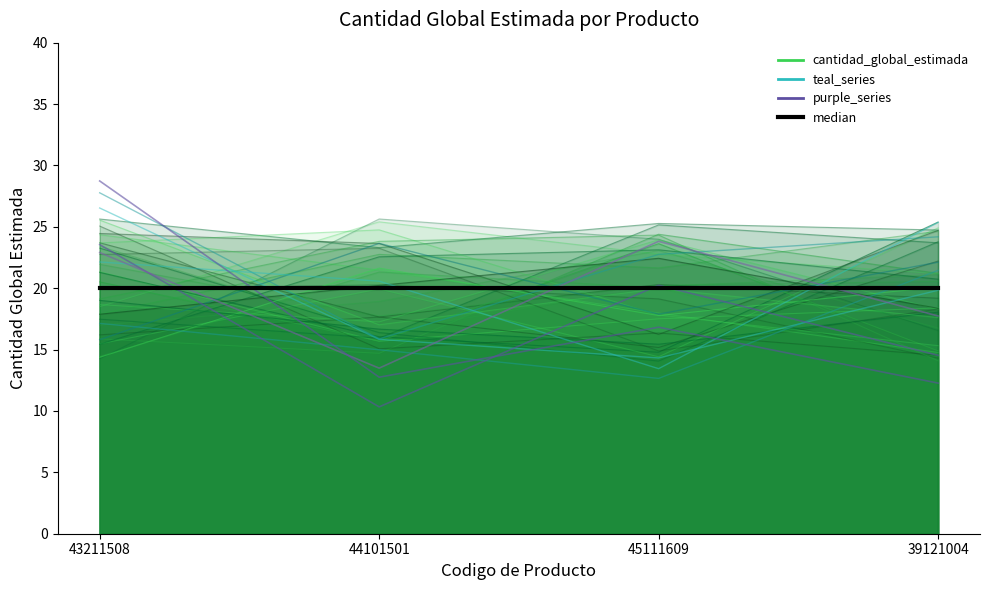

How many intersections are there between cantidad_global_estimada and purple_series?

1